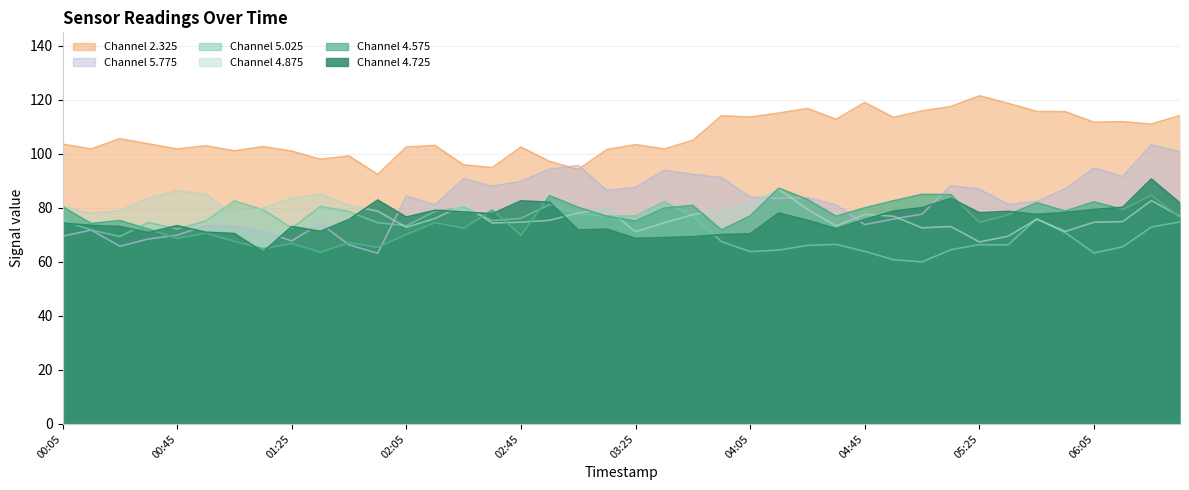

Where does the 4.875 series first go above 77?

00:05